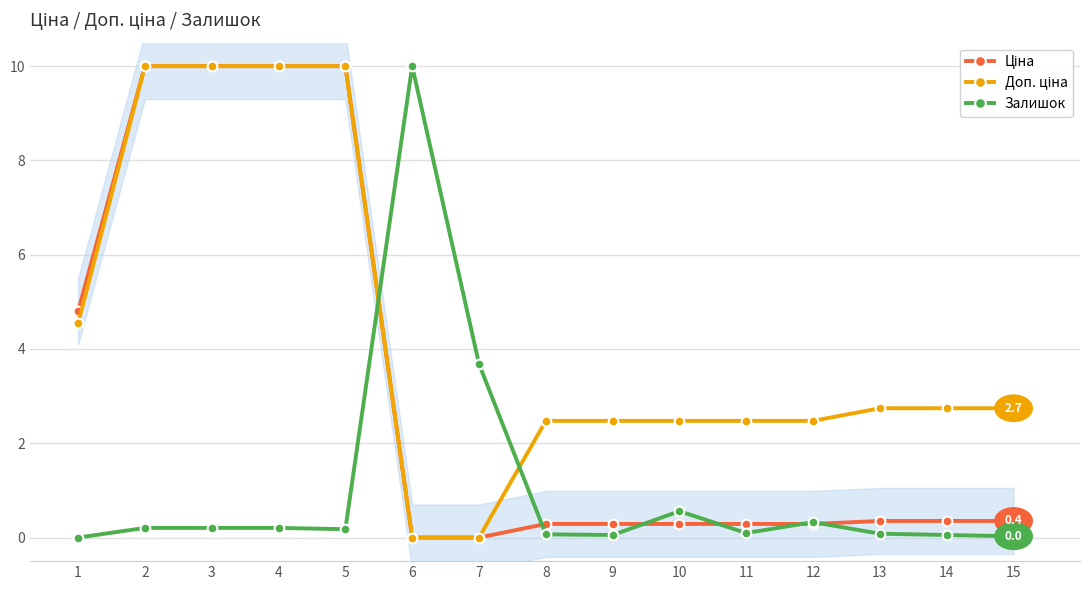

Which series changed the most between 5 and 11?

Ціна